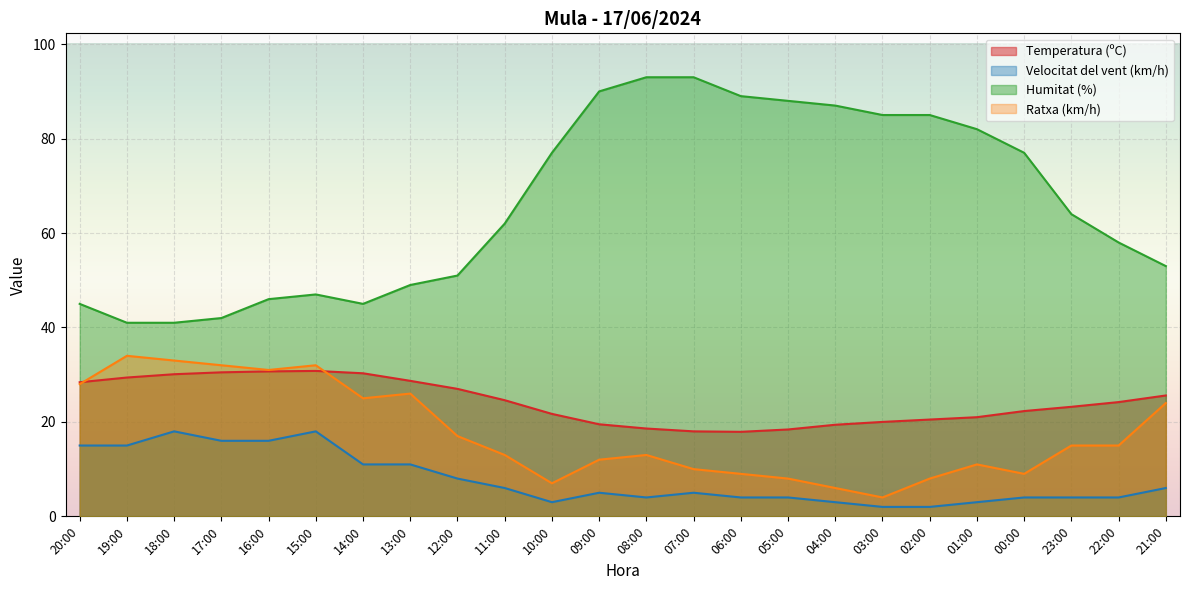

True or false: Humitat (%) has a value of 31.0 at 12:00.

False